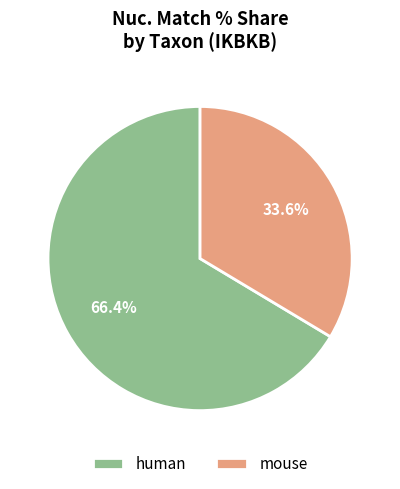

Do mouse and human together represent more than half of the pie?

Yes